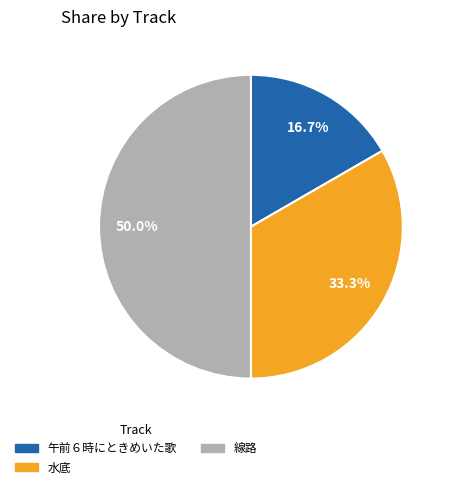

How many slices are in this pie chart?

3